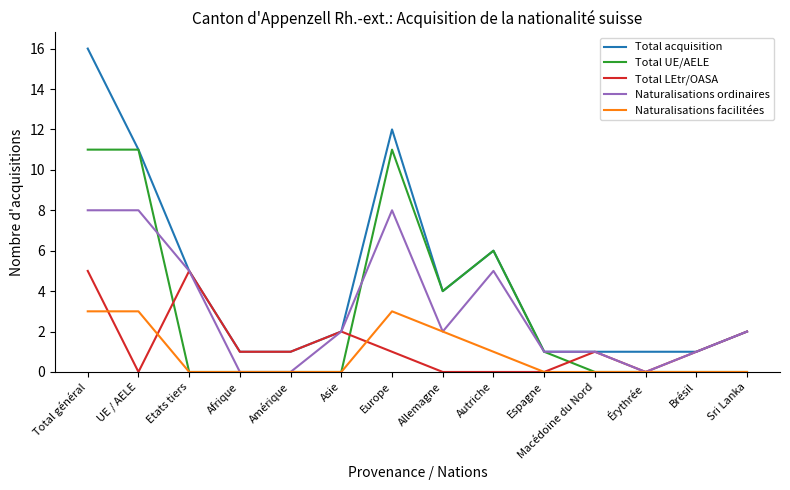

Is it true that Total UE/AELE equals 5 at Europe?

False